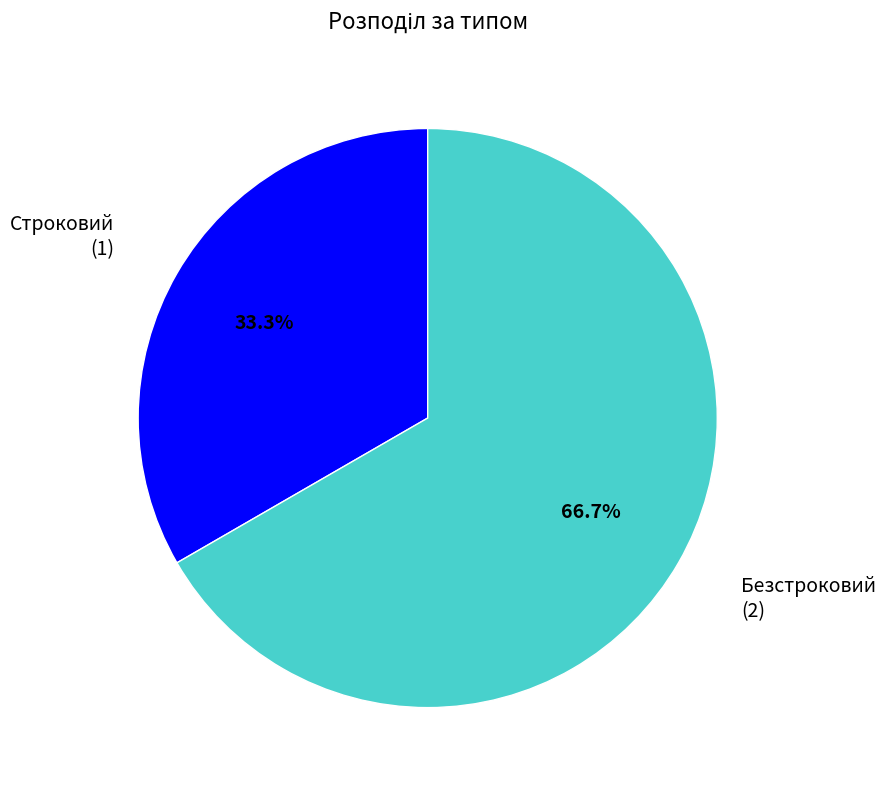

Is it true that Строковий is 20% of the pie?

False